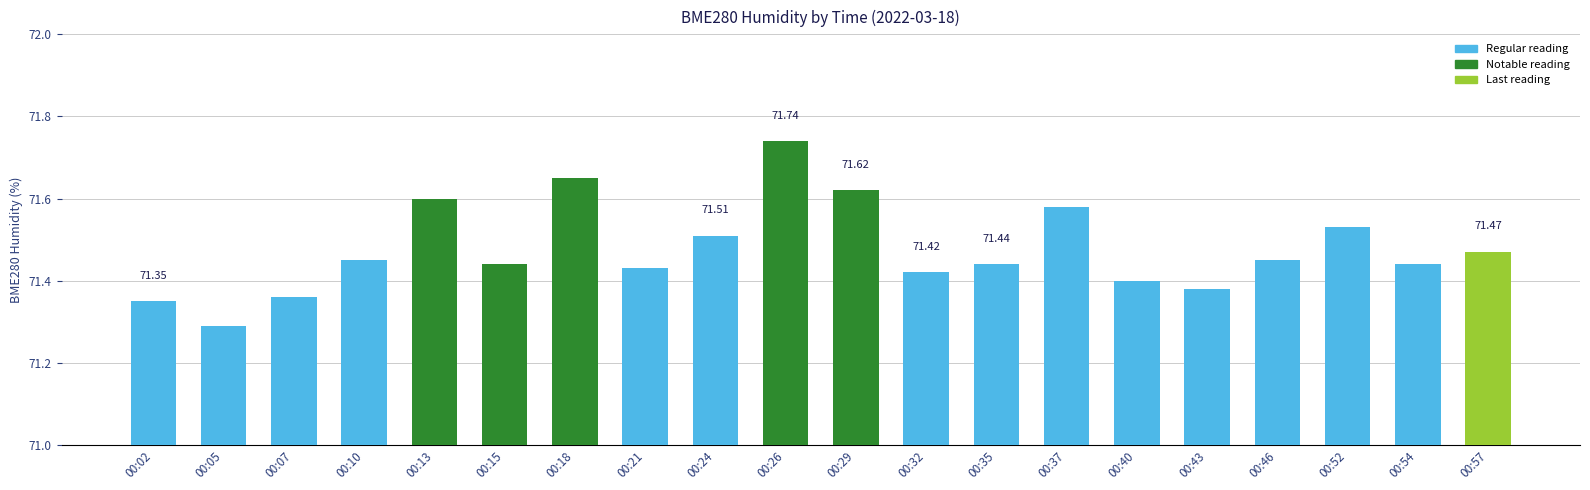

What is the ratio of the value at 00:15 to the value at 00:32?

1.0